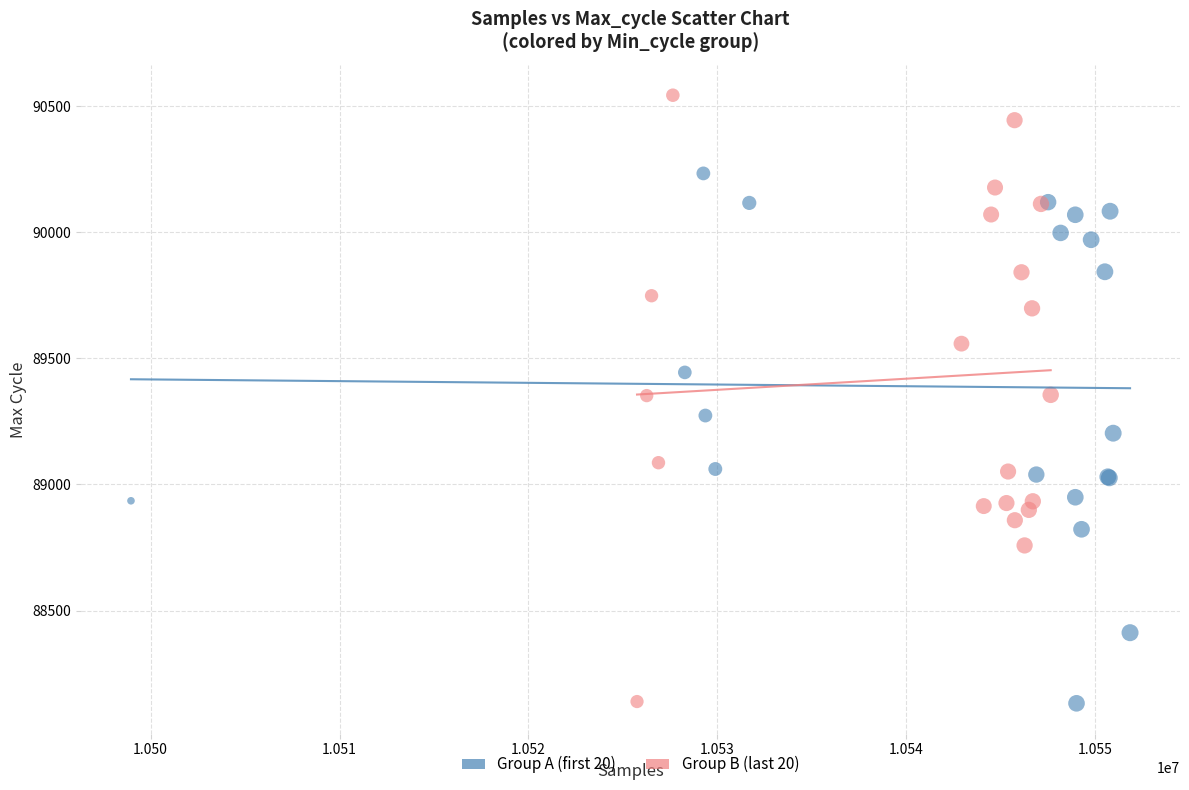

Which series has the widest spread of Y values?

Group B (last 20)